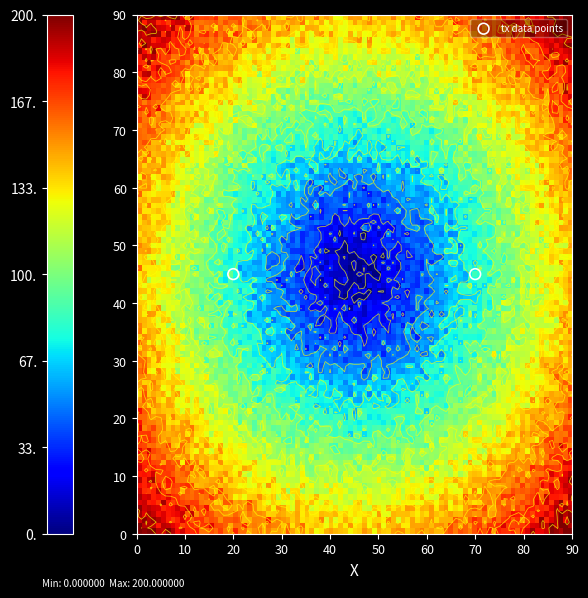

The 52d92c0c4c910bf35efe9cf697f52c828edf091 series shows 116 at io_index. True or false?

False